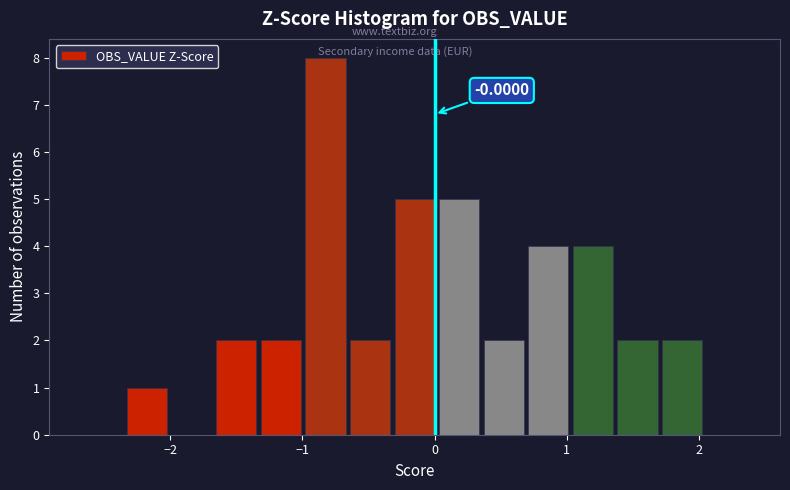

Around what value on the x-axis is the tallest bar? Give the approximate position of its centre, as read against the axis.

-0.8